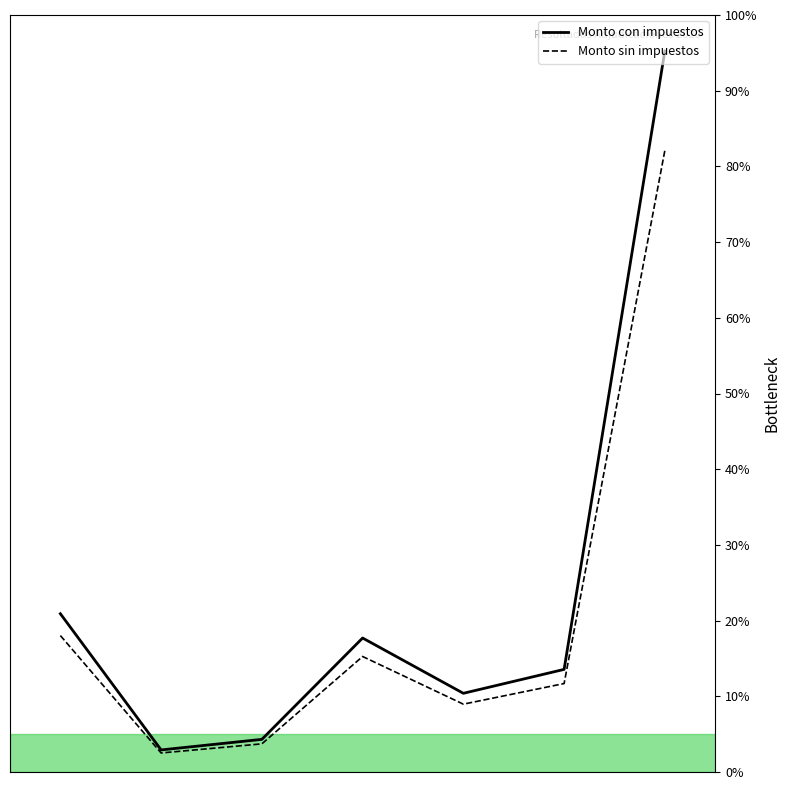

Which series has the widest spread of values?

Monto con impuestos